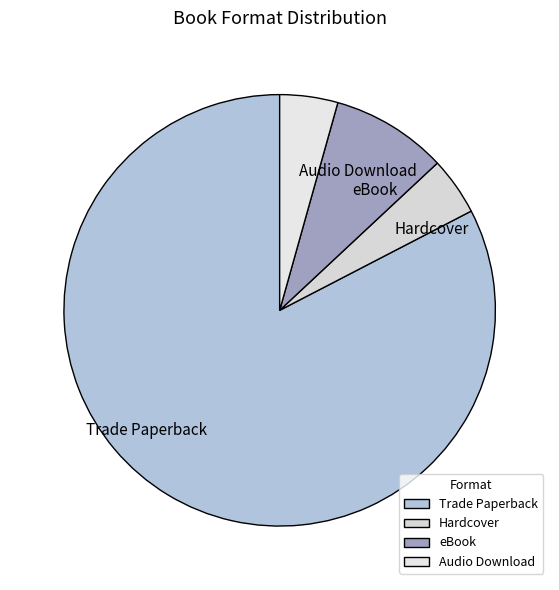

Which has a higher value, Hardcover or eBook?

eBook